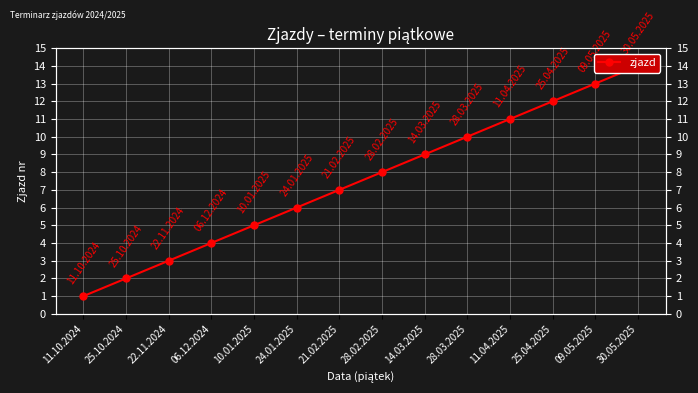

What is the change in value from 24.01.2025 to 28.02.2025?

+2